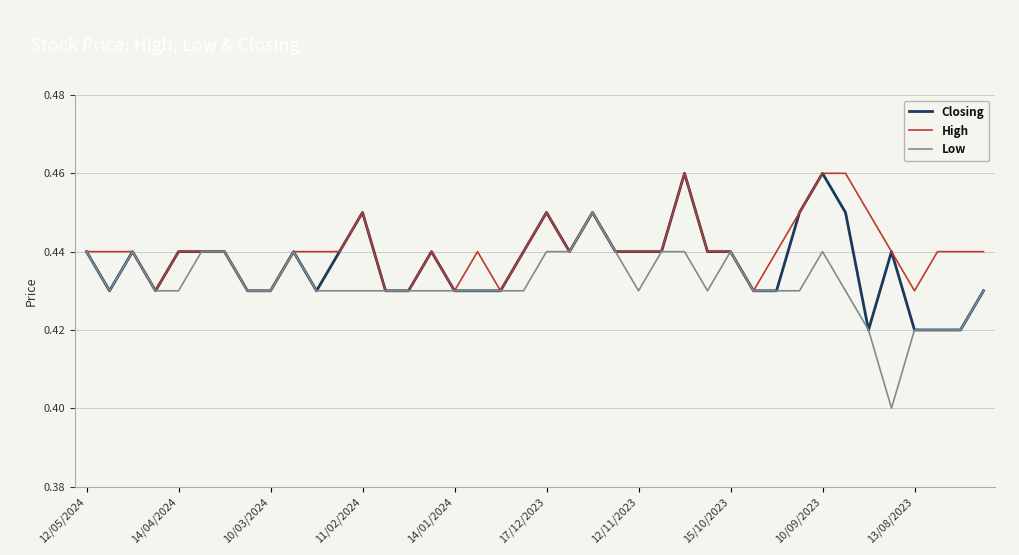

Which series has the widest spread of values?

Low